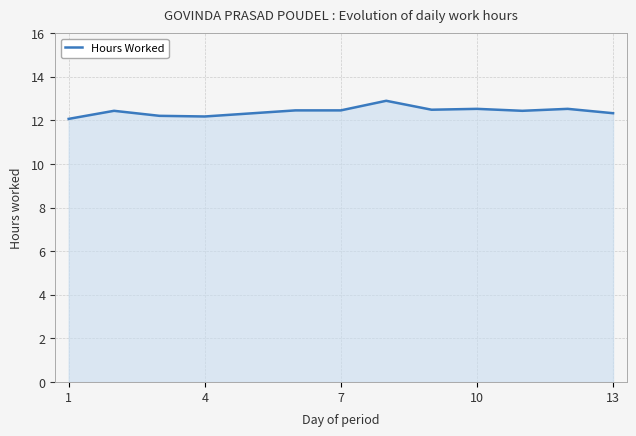

What is the difference between the maximum and minimum values?

0.8